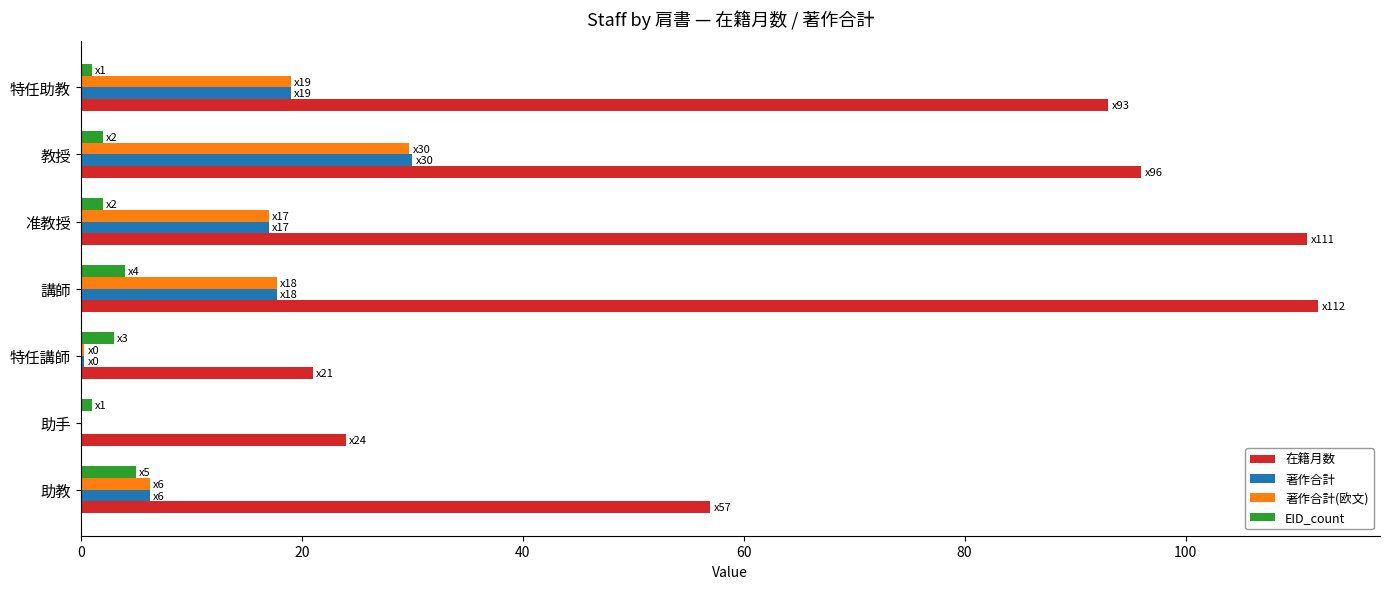

What is the sum of all EID_count values?

18.0